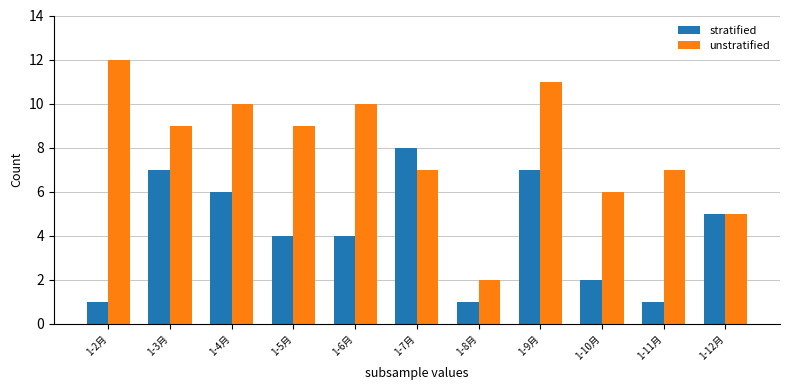

Which series changed the most between 1-6月 and 1-9月?

stratified